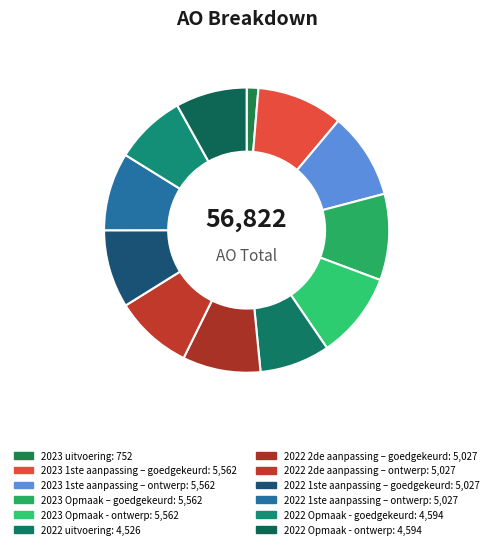

What is the change in value from 2023 1ste aanpassing – goedgekeurd to 2022 Opmaak - goedgekeurd?

-968